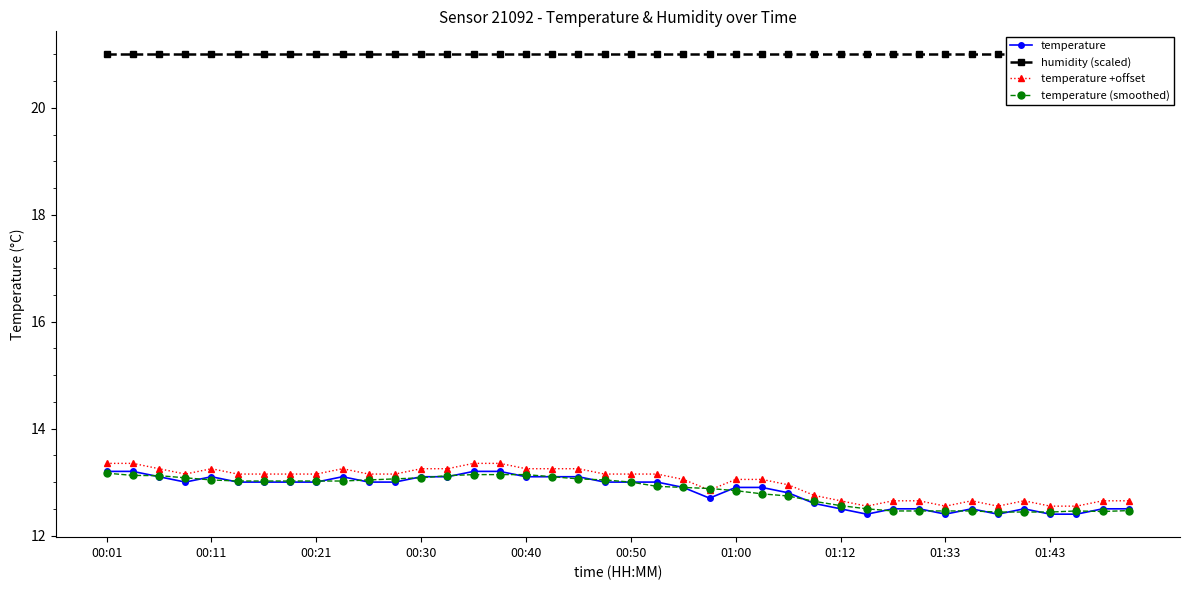

Is this an area chart (filled region under the line)?

No